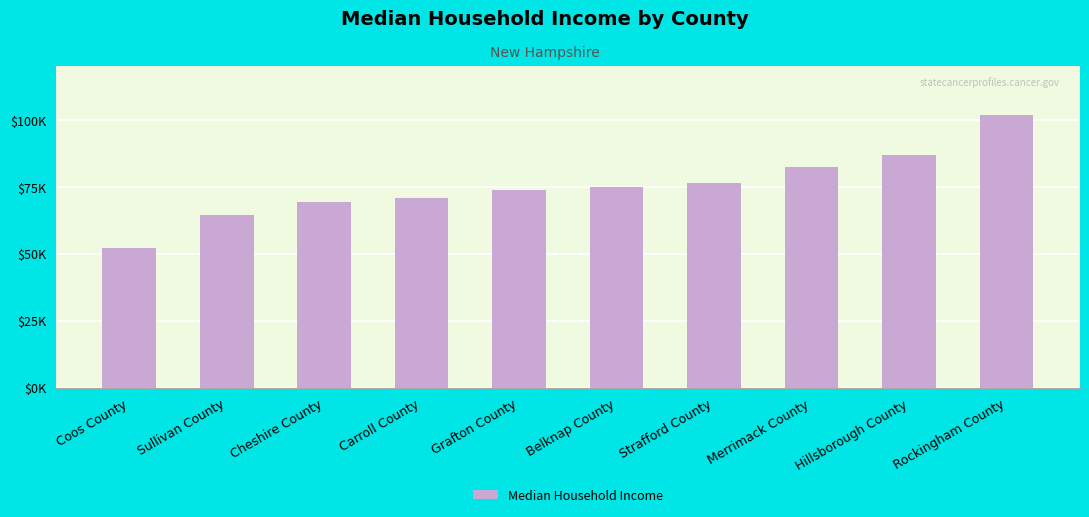

What is the maximum value shown in the chart?

101683